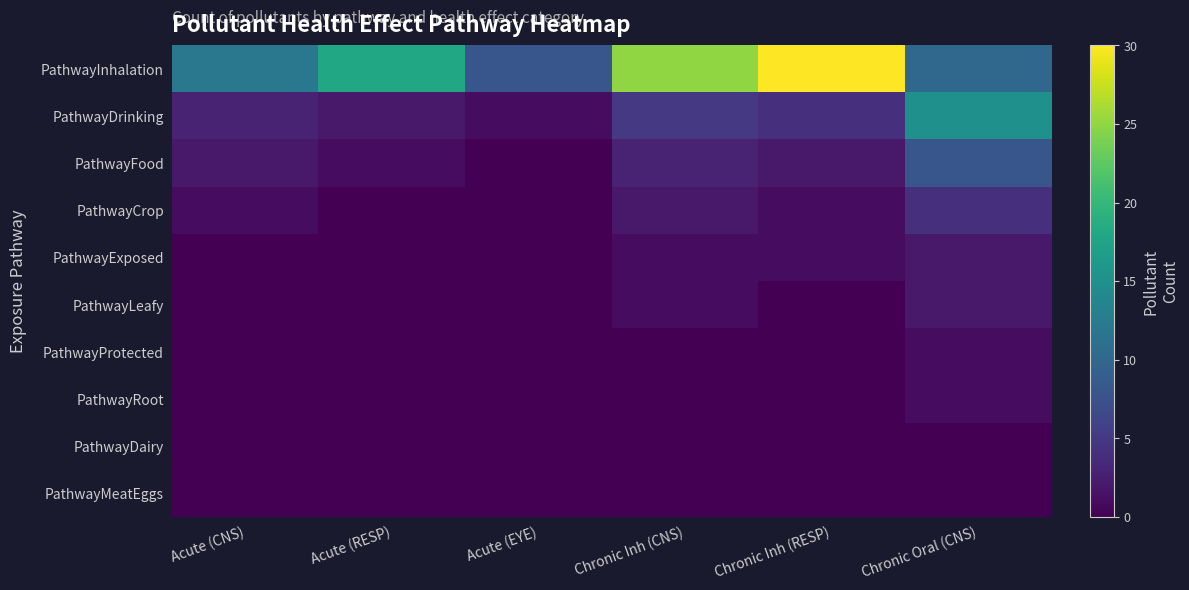

Reading left to right, extract all data points from this chart.

PathwayInhalation: Acute (CNS)=12	Acute (RESP)=18	Acute (EYE)=8	Chronic Inh (CNS)=25	Chronic Inh (RESP)=30	Chronic Oral (CNS)=10
PathwayDrinking: Acute (CNS)=3	Acute (RESP)=2	Acute (EYE)=1	Chronic Inh (CNS)=5	Chronic Inh (RESP)=4	Chronic Oral (CNS)=15
PathwayFood: Acute (CNS)=2	Acute (RESP)=1	Acute (EYE)=0	Chronic Inh (CNS)=3	Chronic Inh (RESP)=2	Chronic Oral (CNS)=8
PathwayCrop: Acute (CNS)=1	Acute (RESP)=0	Acute (EYE)=0	Chronic Inh (CNS)=2	Chronic Inh (RESP)=1	Chronic Oral (CNS)=4
PathwayExposed: Acute (CNS)=0	Acute (RESP)=0	Acute (EYE)=0	Chronic Inh (CNS)=1	Chronic Inh (RESP)=1	Chronic Oral (CNS)=2
PathwayLeafy: Acute (CNS)=0	Acute (RESP)=0	Acute (EYE)=0	Chronic Inh (CNS)=1	Chronic Inh (RESP)=0	Chronic Oral (CNS)=2
PathwayProtected: Acute (CNS)=0	Acute (RESP)=0	Acute (EYE)=0	Chronic Inh (CNS)=0	Chronic Inh (RESP)=0	Chronic Oral (CNS)=1
PathwayRoot: Acute (CNS)=0	Acute (RESP)=0	Acute (EYE)=0	Chronic Inh (CNS)=0	Chronic Inh (RESP)=0	Chronic Oral (CNS)=1
PathwayDairy: Acute (CNS)=0	Acute (RESP)=0	Acute (EYE)=0	Chronic Inh (CNS)=0	Chronic Inh (RESP)=0	Chronic Oral (CNS)=0
PathwayMeatEggs: Acute (CNS)=0	Acute (RESP)=0	Acute (EYE)=0	Chronic Inh (CNS)=0	Chronic Inh (RESP)=0	Chronic Oral (CNS)=0